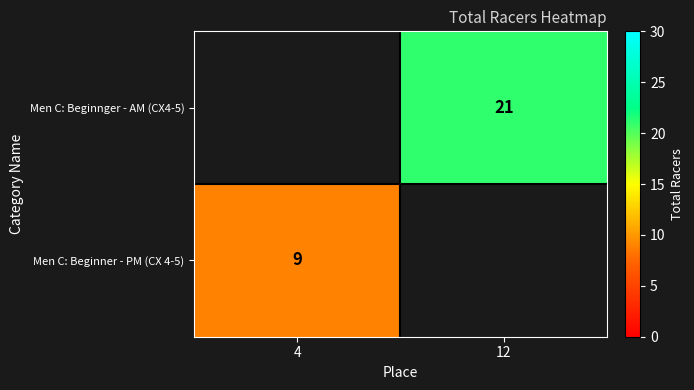

Is the value of Men C: Beginner - PM (CX 4-5) at 4 greater than the value of Men C: Beginnger - AM (CX4-5) at 12?

No